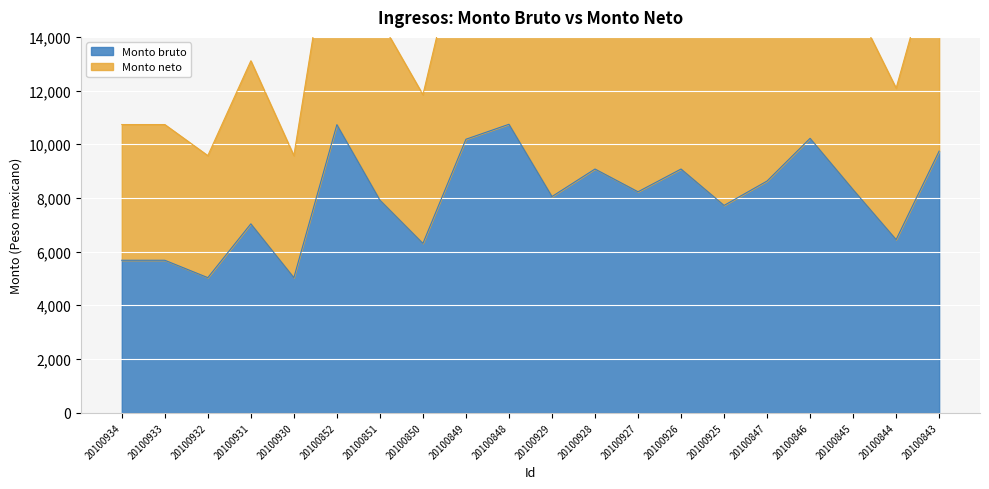

Is the value of Monto bruto at 20100844 greater than the value of Monto neto at 20100933?

No